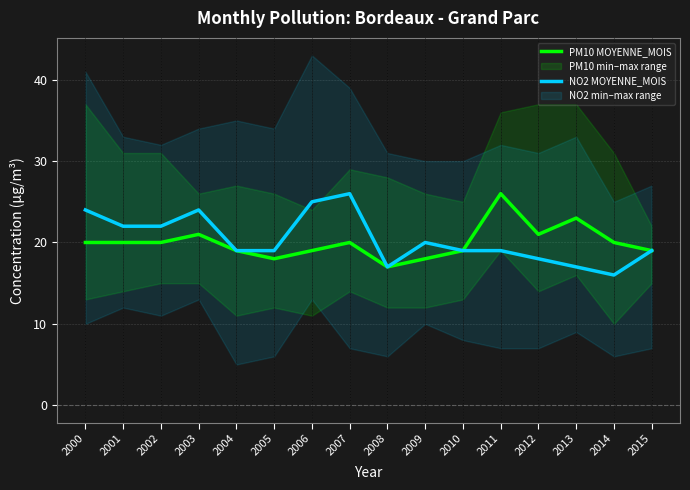

What is the spread (max minus min) of values at 2002?

2